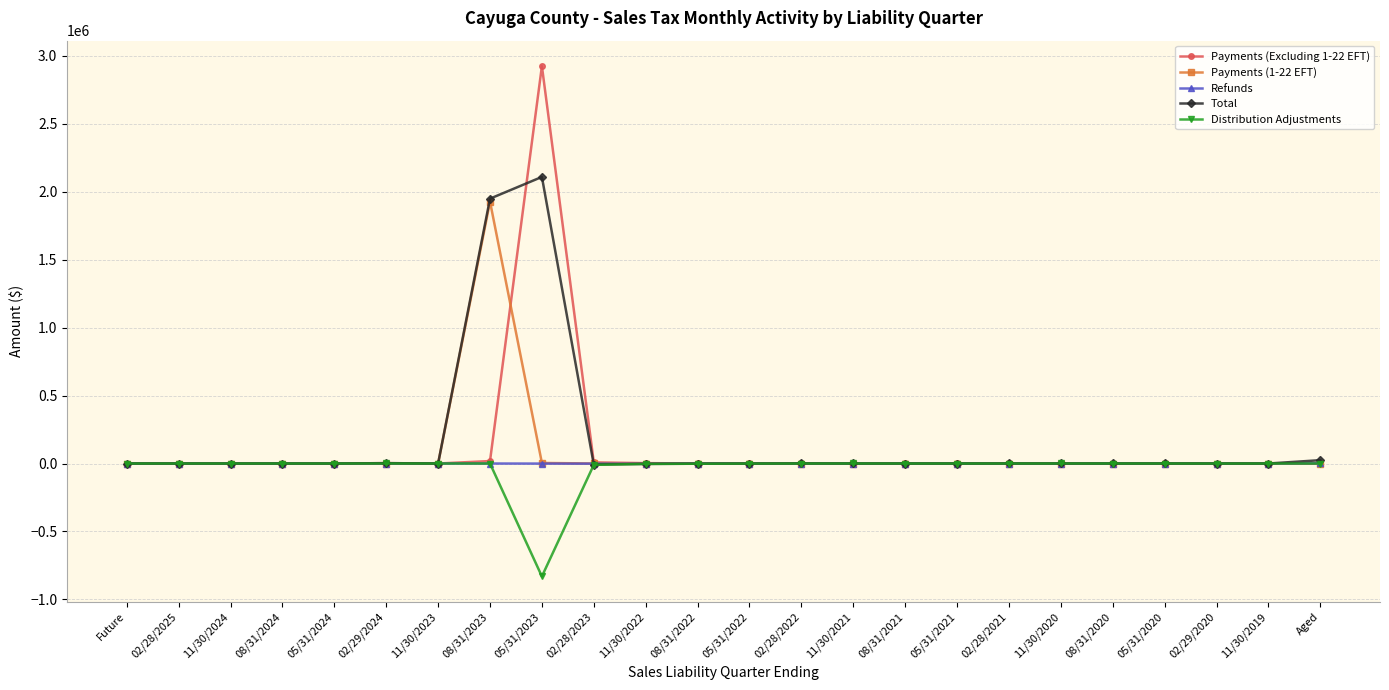

Count the number of categories in the chart.

24